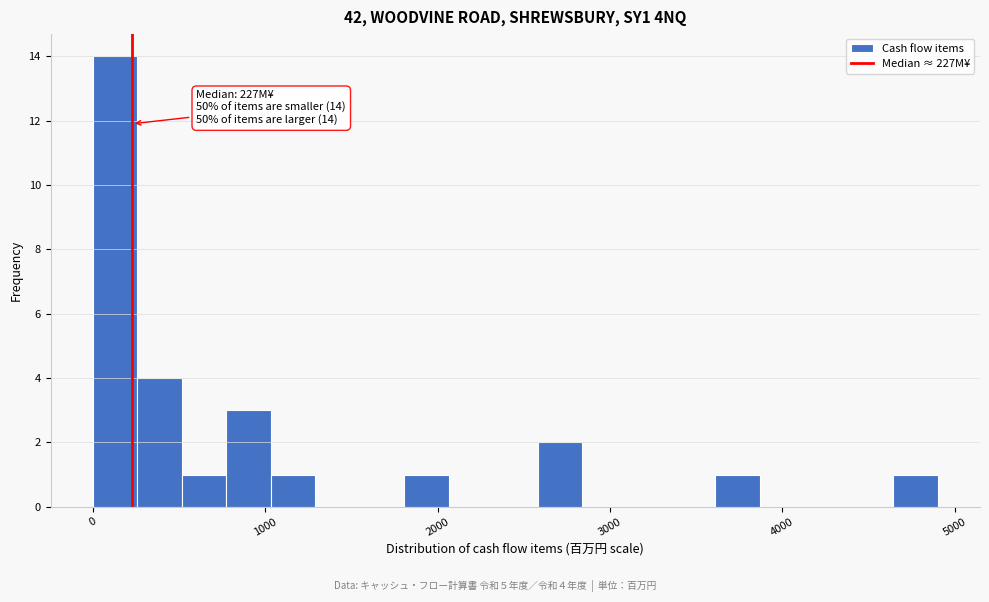

Read against the x-axis, roughly where is the centre of the tallest bar?

100